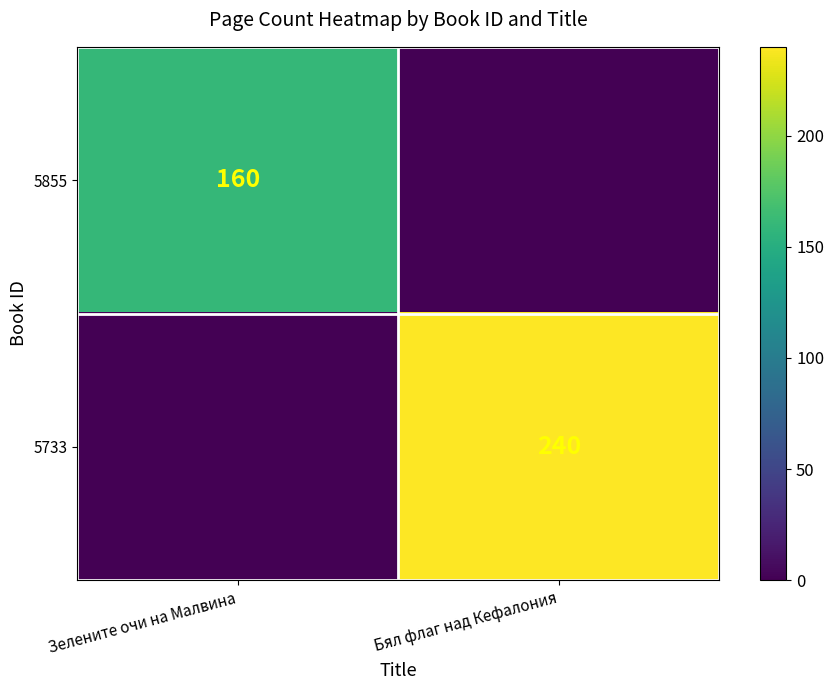

Is the value of 5855 at Зелените очи на Малвина greater than the value of 5733 at Бял флаг над Кефалония?

No